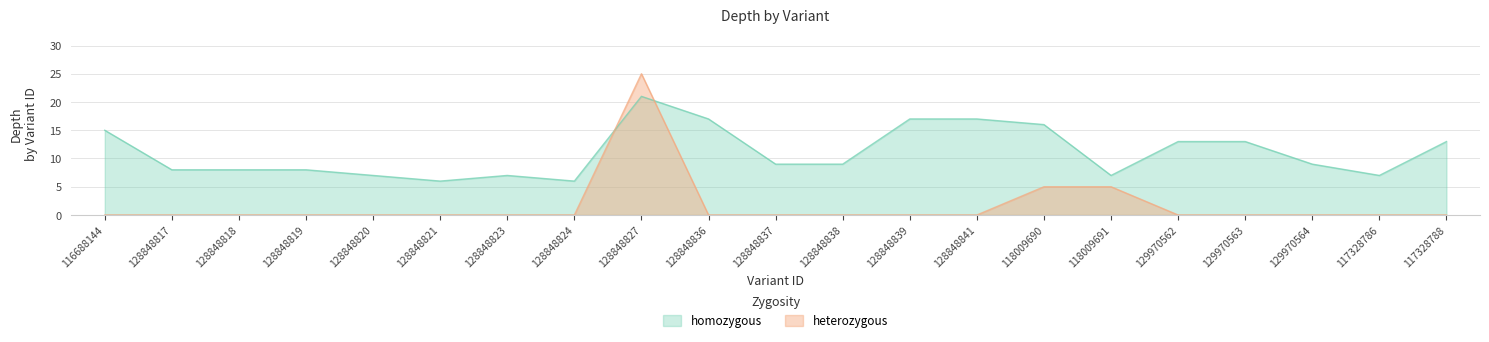

Where is homozygous nearest to the value 13?

129970562